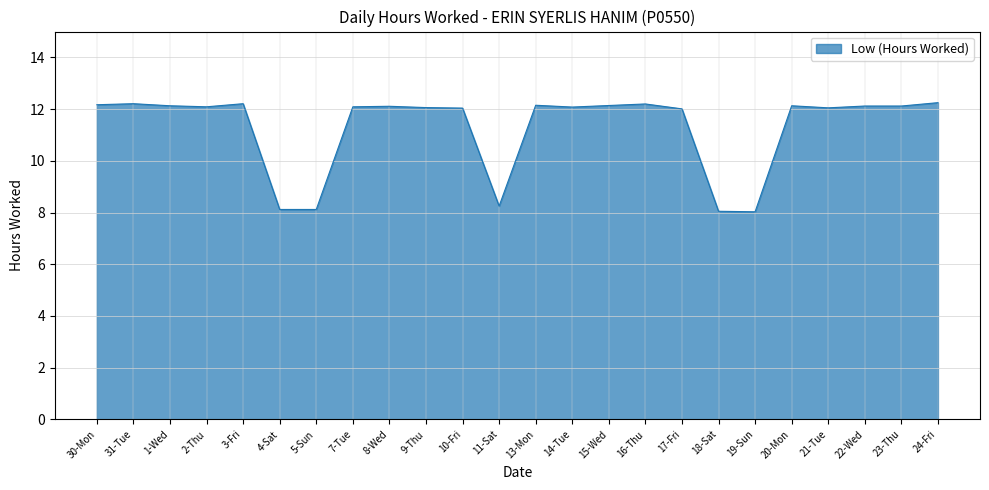

Is it true that the value at 19-Sun is 11.6?

False